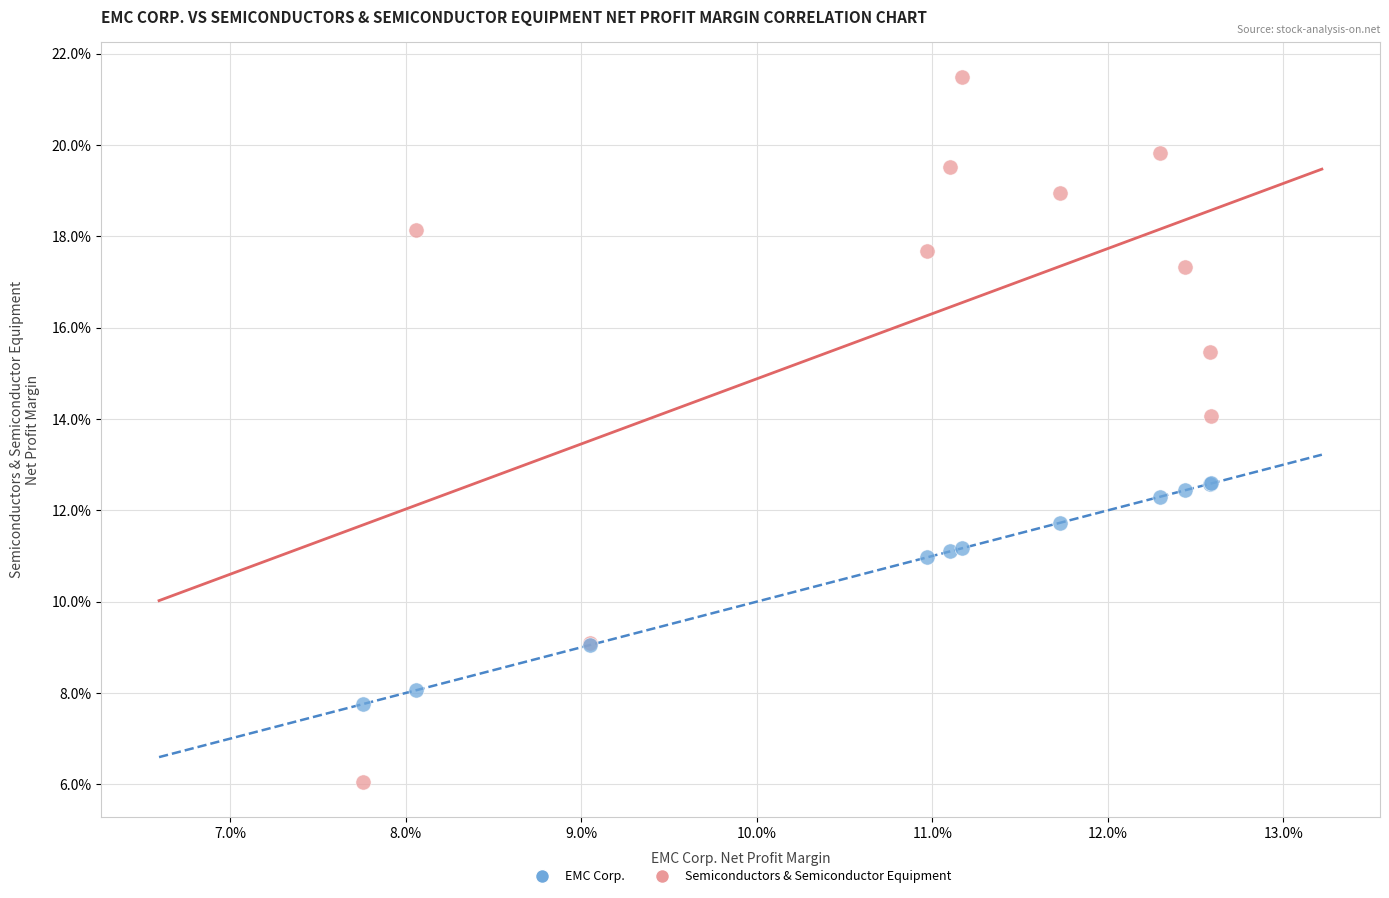

What are all the series names shown in the legend?

EMC Corp., Semiconductors & Semiconductor Equipment